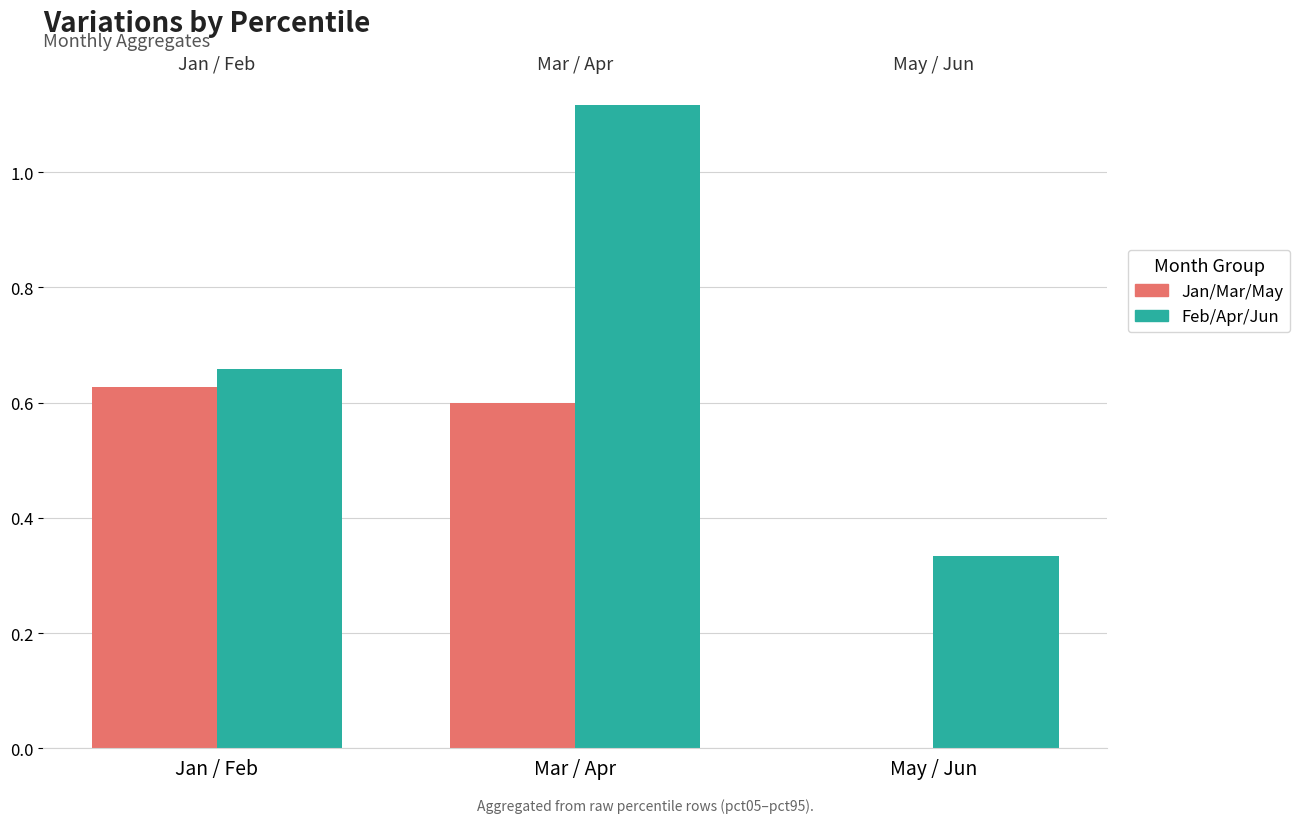

What is the sum of all Feb/Apr/Jun values?

2.1